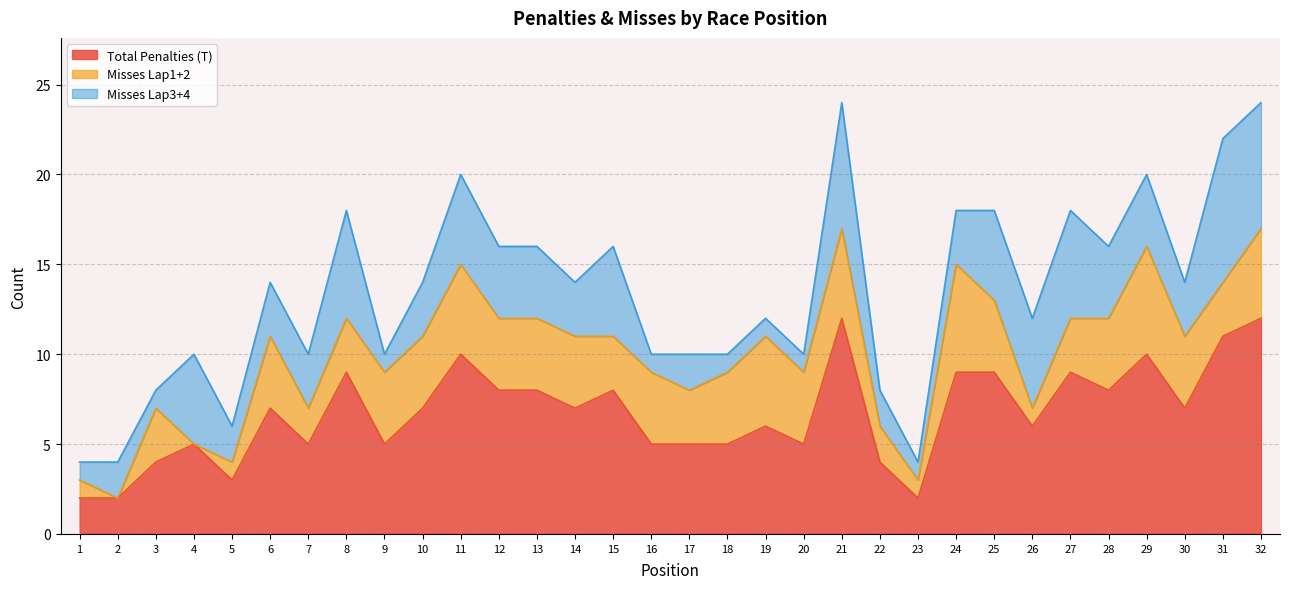

Does the chart display data point markers on the line(s)?

No